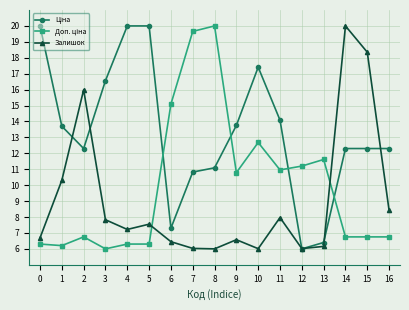

Where is the first local minimum for Залишок?

4